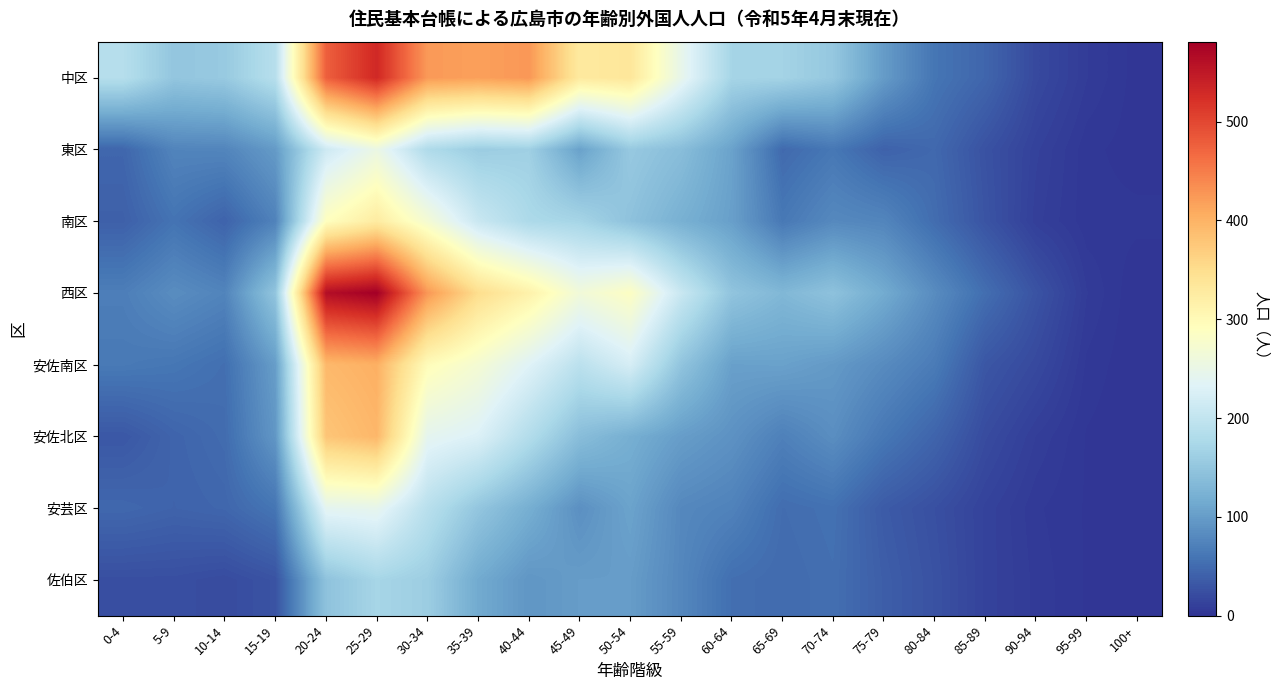

At which category does the chart reach its peak across all series?

25-29